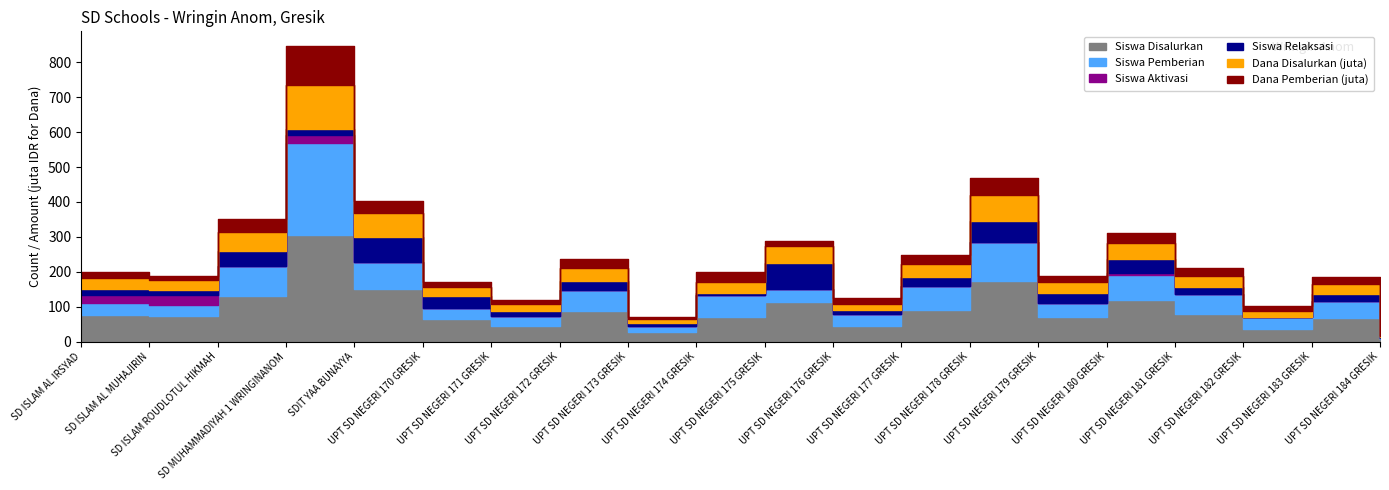

The Siswa Relaksasi series shows 10.0 at UPT SD NEGERI 176 GRESIK. True or false?

True